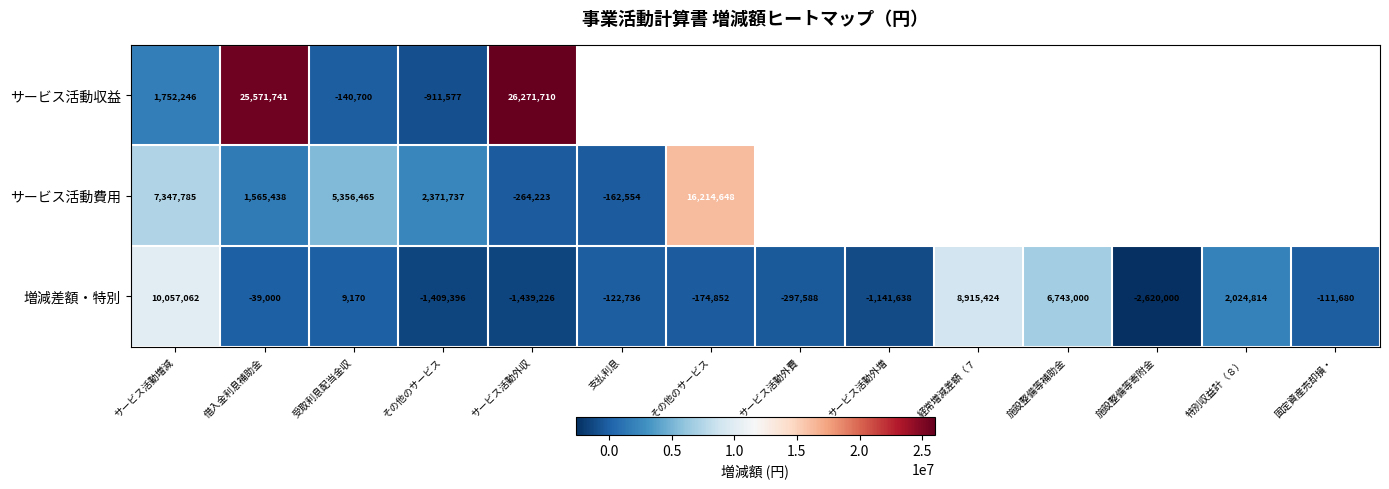

How many values in the 増減差額・特別 series exceed -111680?

6